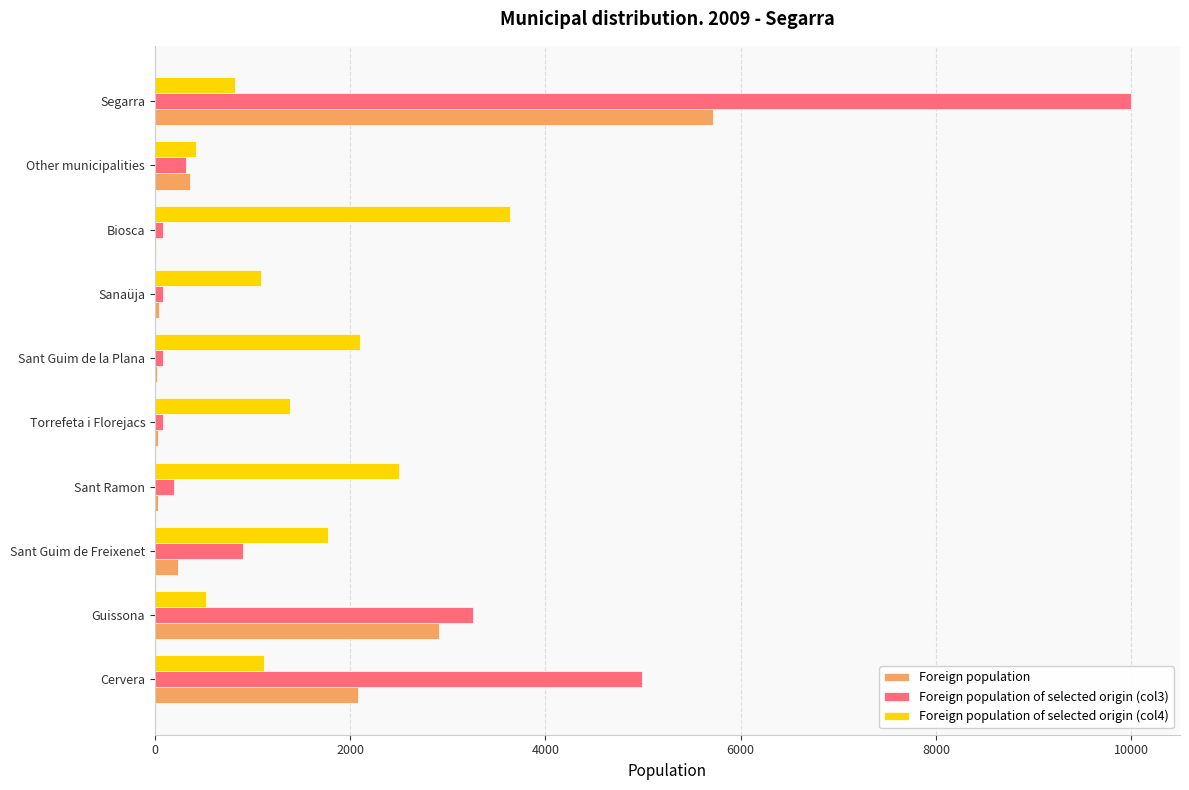

The value of Foreign population of selected origin (col3) at Sant Guim de Freixenet is 899. True or false?

True